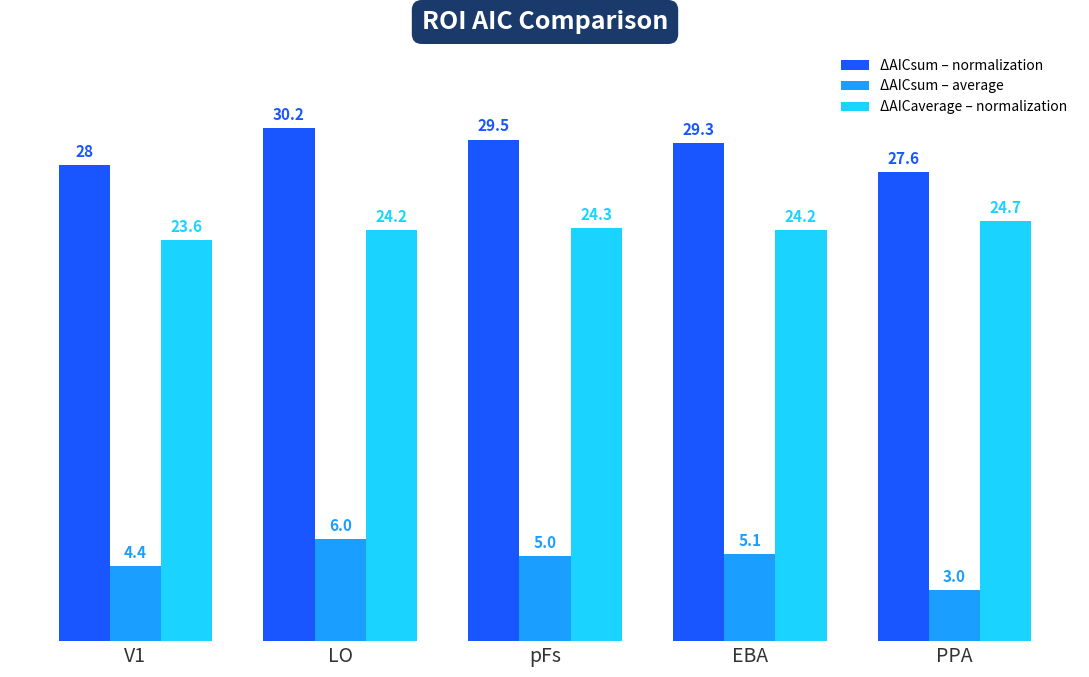

What is the label of the 3rd bar from the left?

pFs